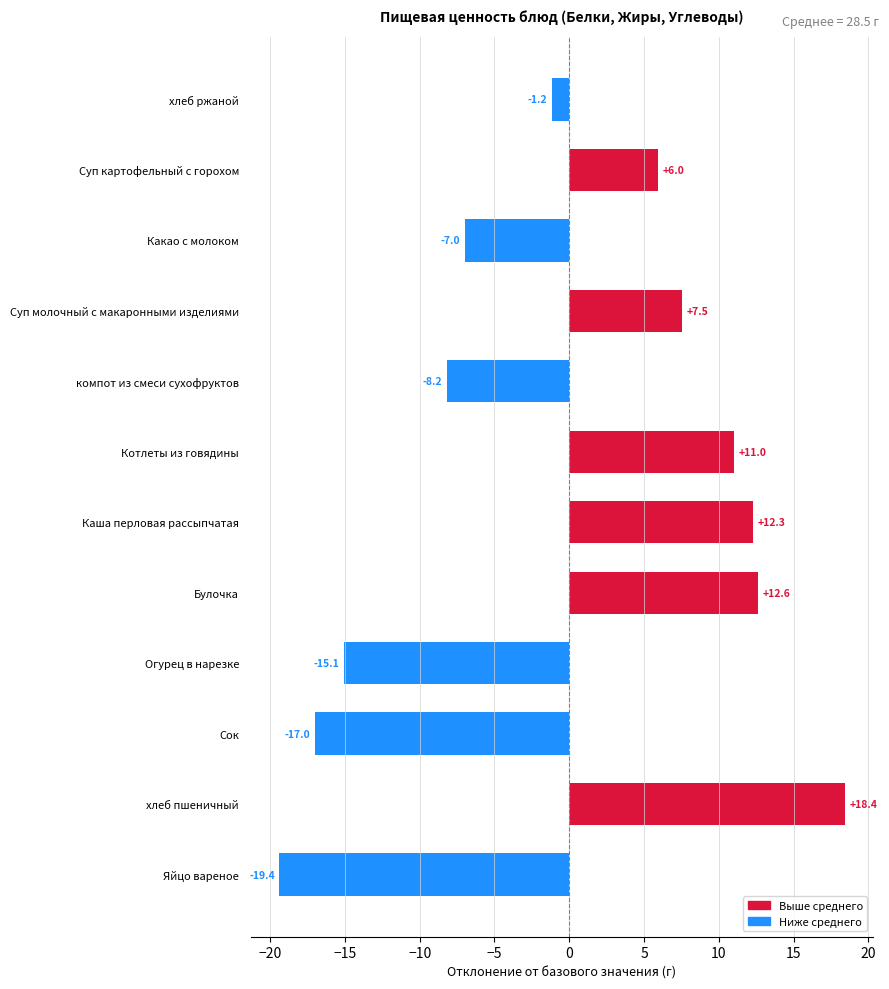

Which has a higher value, Булочка or хлеб пшеничный?

хлеб пшеничный